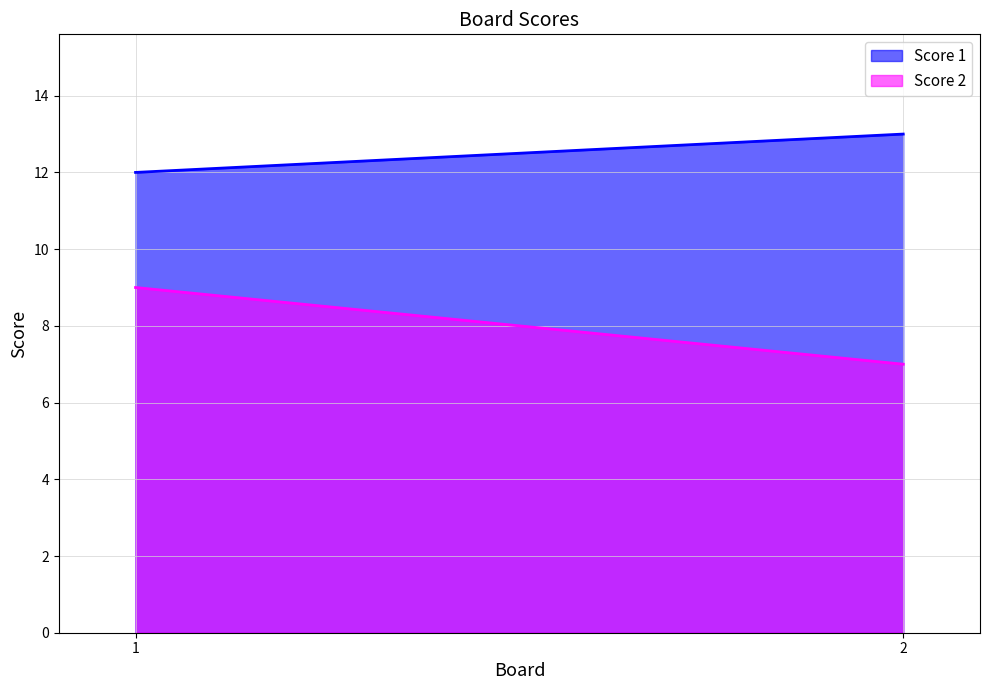

Which series has the largest total across all categories?

Score 1